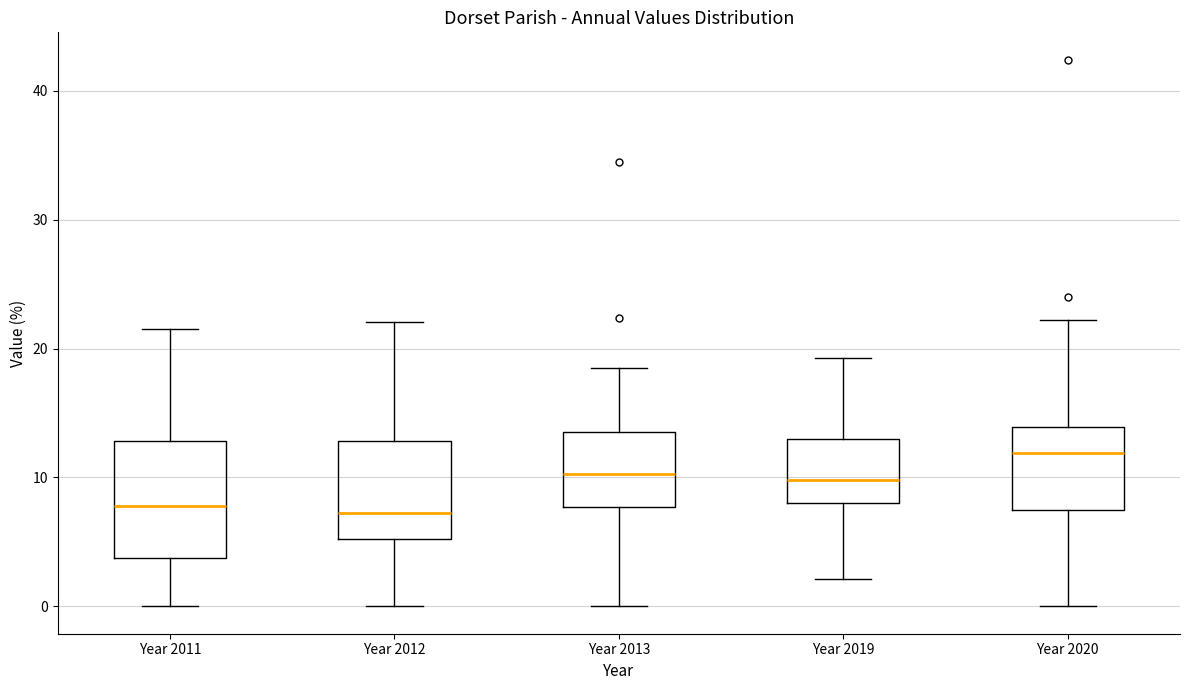

Reading left to right, read every box against the y-axis: the position of its median line, the range the box covers, and the ends of its whiskers. The values are not printed on the chart, so give them approximately, as read against the axis.

Year 2011: median 8, box 4 to 13, whiskers 0 to 22
Year 2012: median 7, box 5 to 13, whiskers 0 to 22
Year 2013: median 10, box 8 to 14, whiskers 0 to 18
Year 2019: median 10, box 8 to 13, whiskers 2 to 19
Year 2020: median 12, box 7 to 14, whiskers 0 to 22